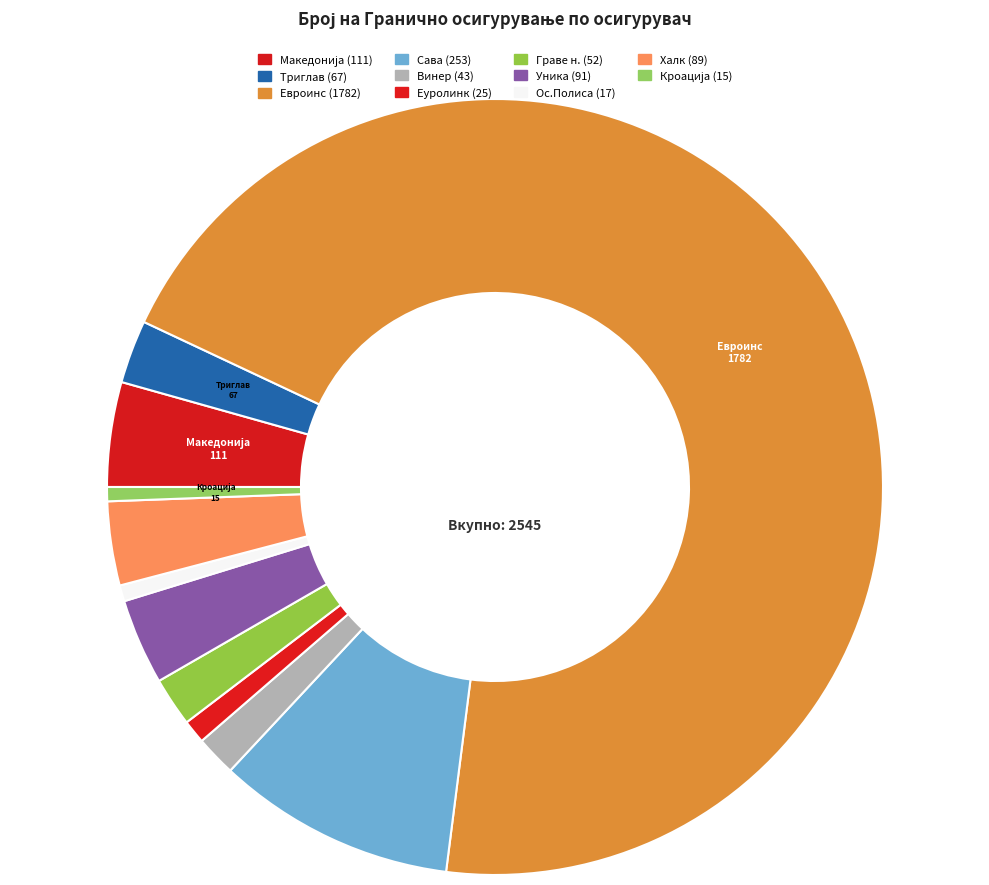

Rank the categories by value from highest to lowest.

Евроинс, Сава, Македонија, Уника, Халк, Триглав, Граве н., Винер, Еуролинк, Ос.Полиса, Кроација